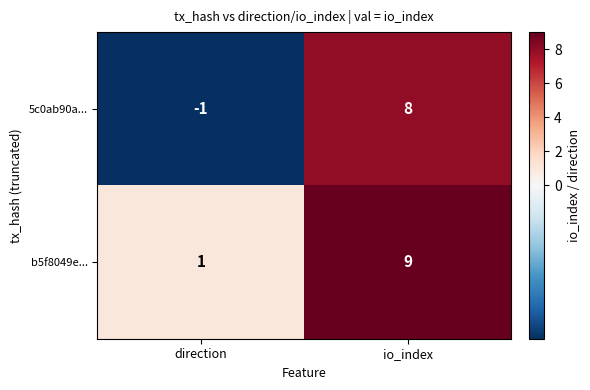

Is the value of b5f8049e... at io_index greater than the value of 5c0ab90a... at io_index?

Yes